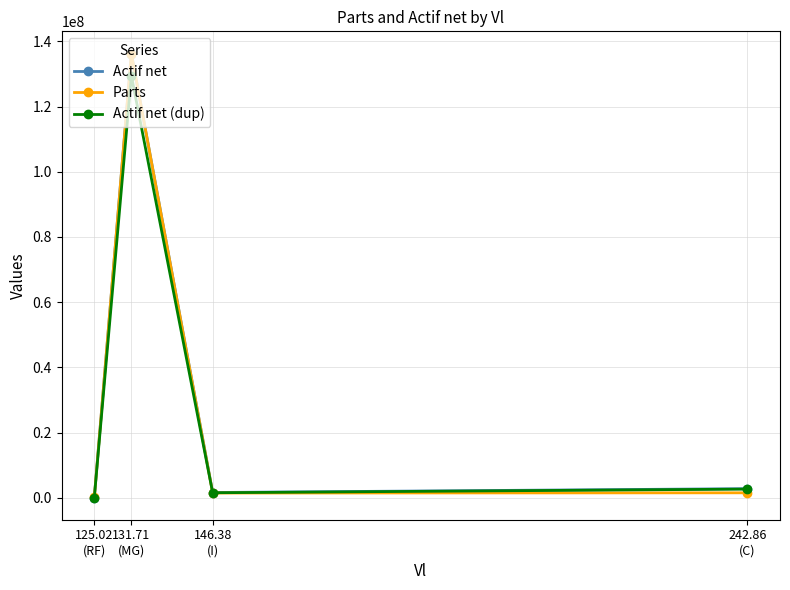

How many interior local peaks does the Parts series have?

1